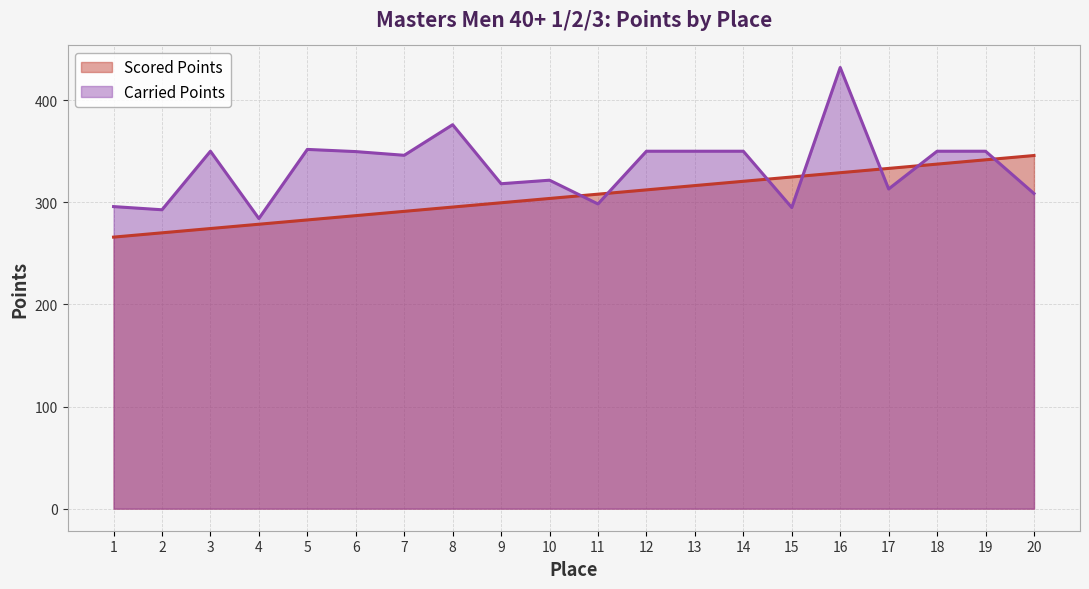

What is the smallest value displayed?

265.9